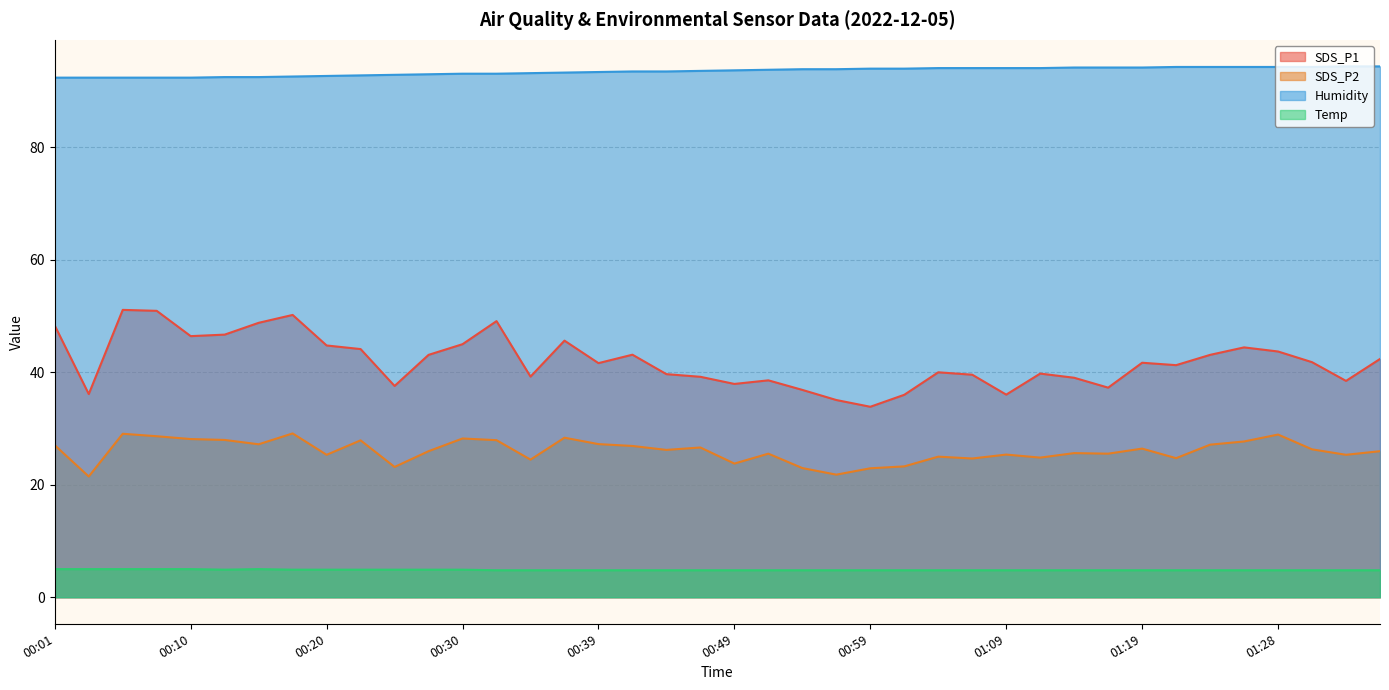

Rank the categories by Temp value from highest to lowest.

00:01, 00:03, 00:05, 00:08, 00:10, 00:15, 00:13, 00:18, 00:20, 00:22, 00:25, 00:27, 00:30, 00:32, 00:35, 00:37, 00:39, 00:42, 00:44, 00:47, 00:49, 00:52, 00:54, 00:56, 00:59, 01:01, 01:04, 01:06, 01:09, 01:11, 01:14, 01:16, 01:19, 01:21, 01:24, 01:26, 01:28, 01:31, 01:33, 01:36